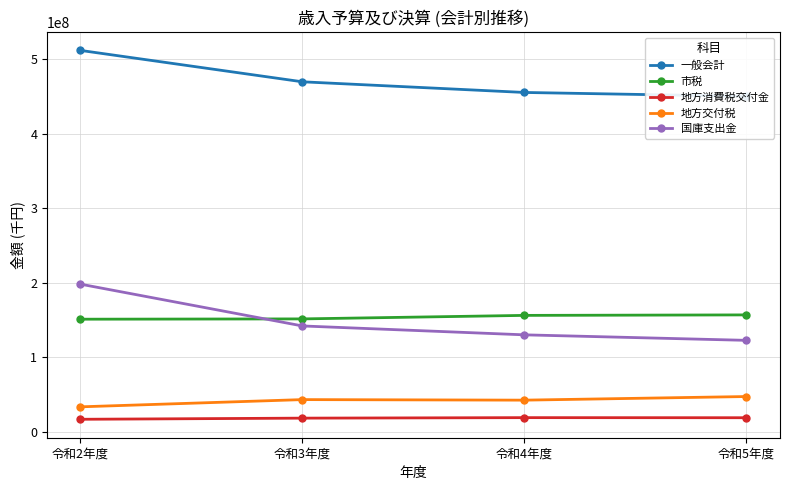

How many intersections are there between 国庫支出金 and 市税?

1